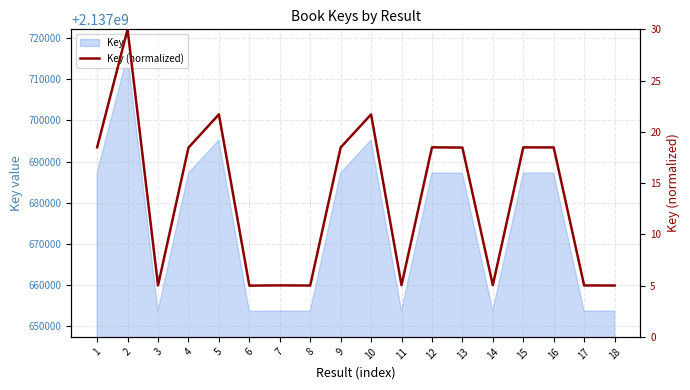

Reading right to left, list all the values displayed in this chart.

5.0	5.0	18.5	18.5	5.1	18.5	18.5	5.0	21.7	18.5	5.0	5.0	5.0	21.7	18.5	5.0	30.0	18.5